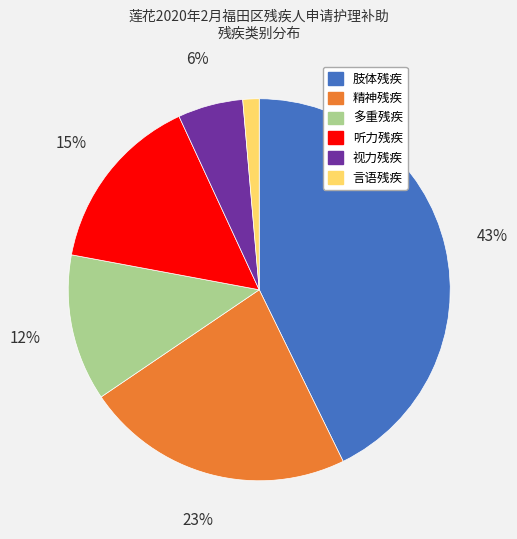

How many slices are in this pie chart?

6